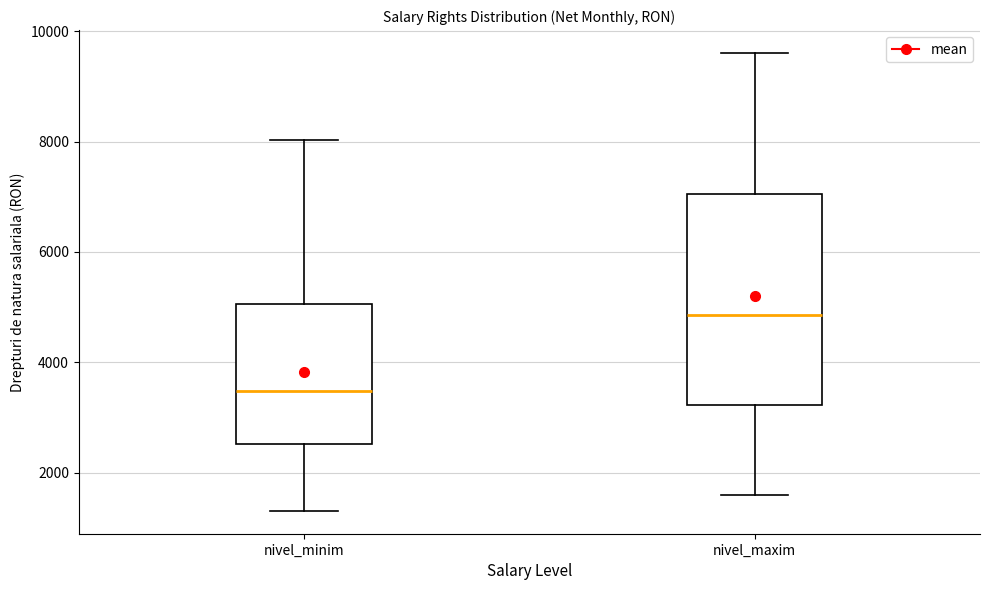

Where does the median line of the box for nivel_minim sit on the y-axis? The values are not printed on the chart, so give them approximately, as read against the axis.

3400